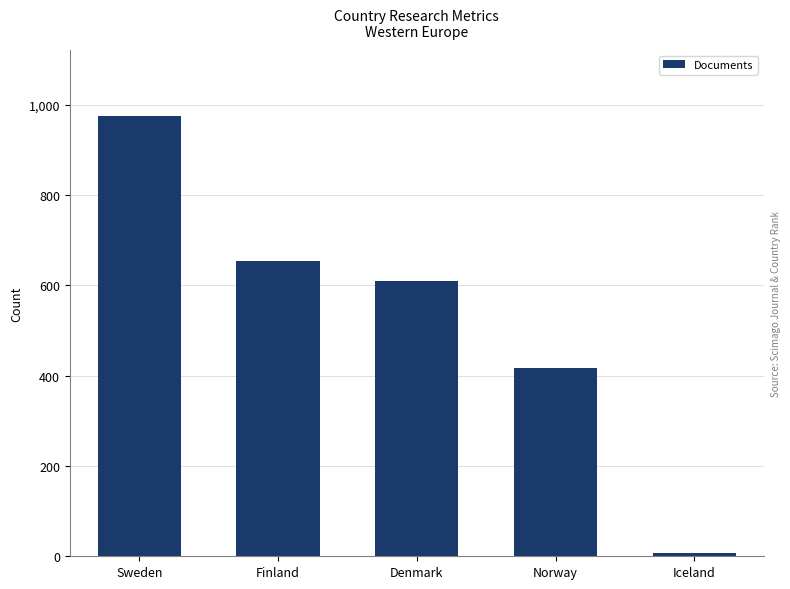

The value at Norway is 601. True or false?

False